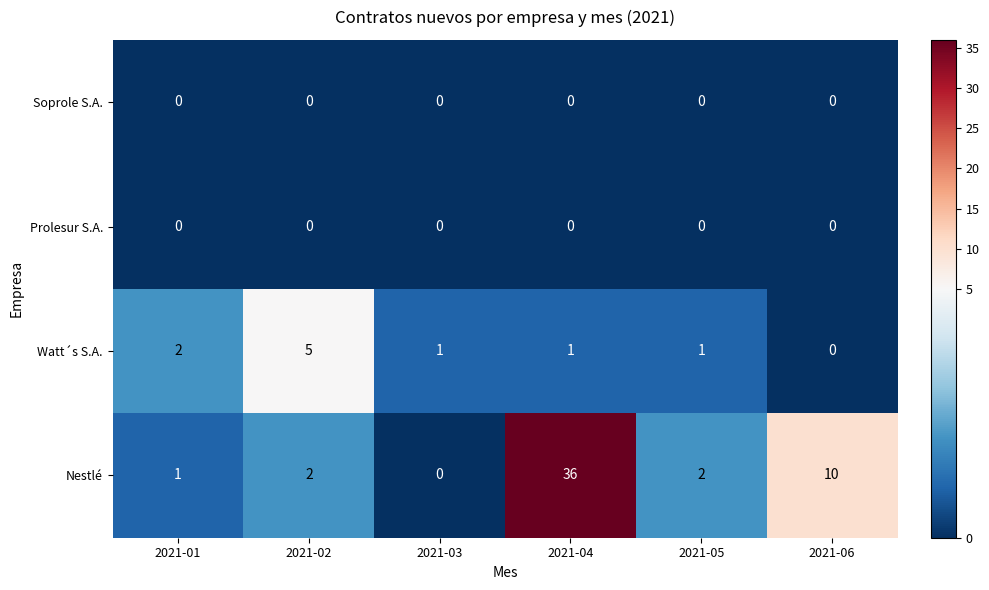

Which series changed the most between 2021-05 and 2021-06?

Nestlé